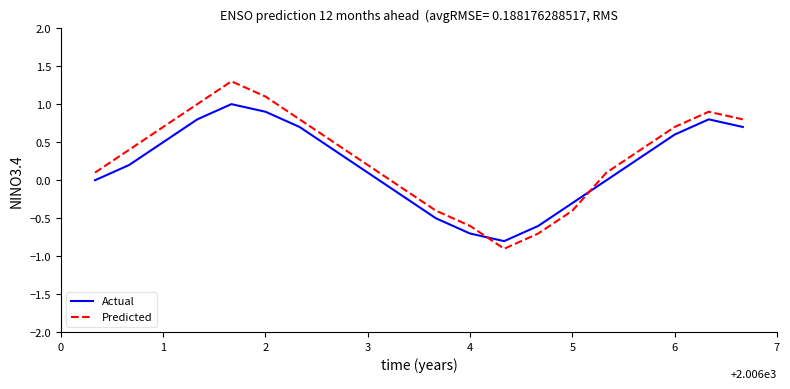

What is the maximum value shown in the chart?

1.3